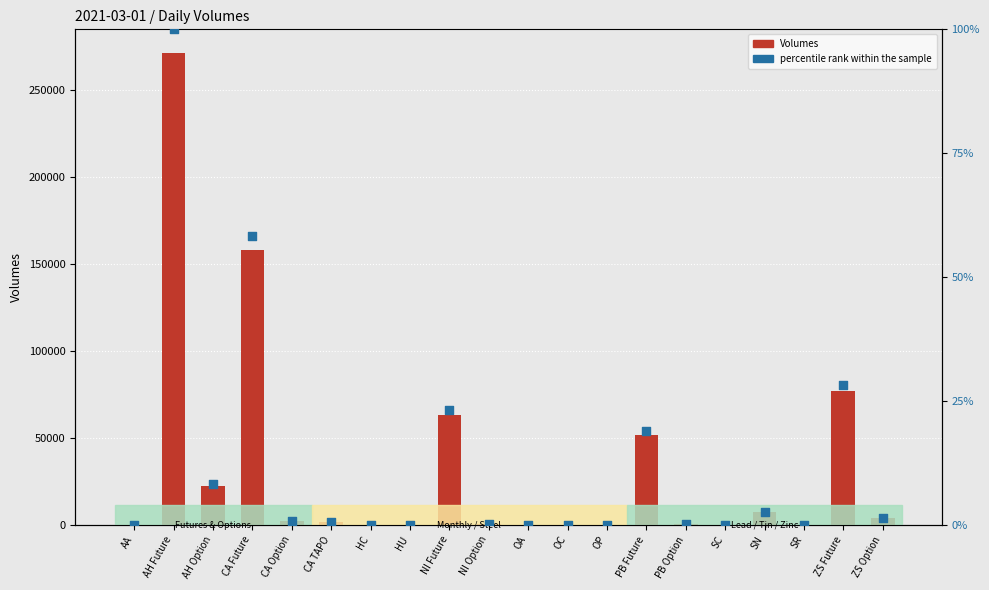

At how many categories does at least one series exceed 4140?

8